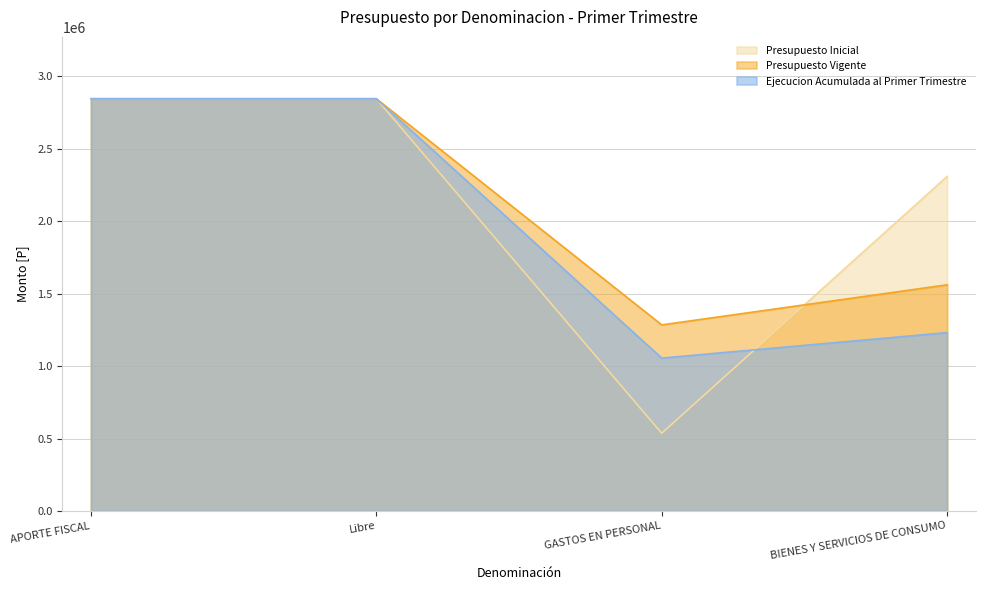

In Presupuesto Inicial, how many points are lower than both neighbors (excluding endpoints)?

1